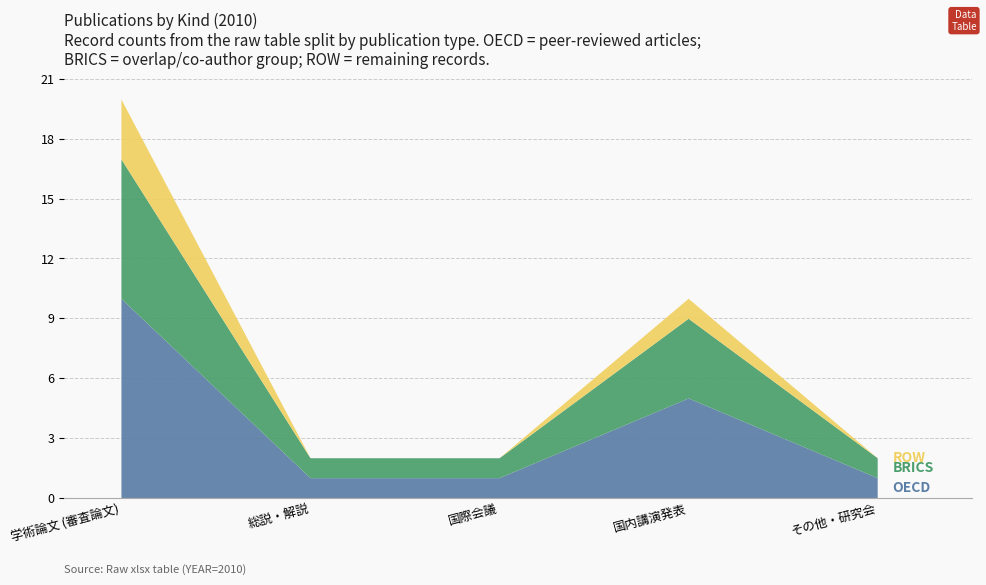

Is it true that BRICS equals 1 at その他・研究会?

True